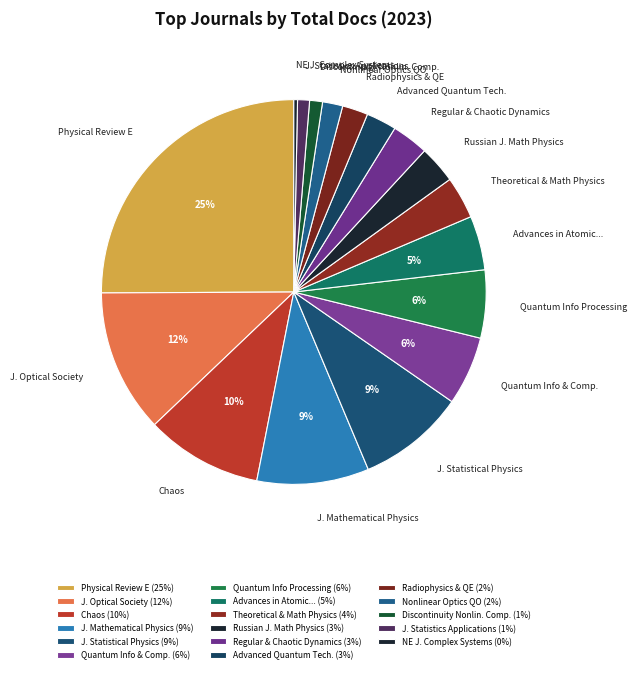

To the nearest percent, what is the difference between the largest and smallest slice percentages?

25%